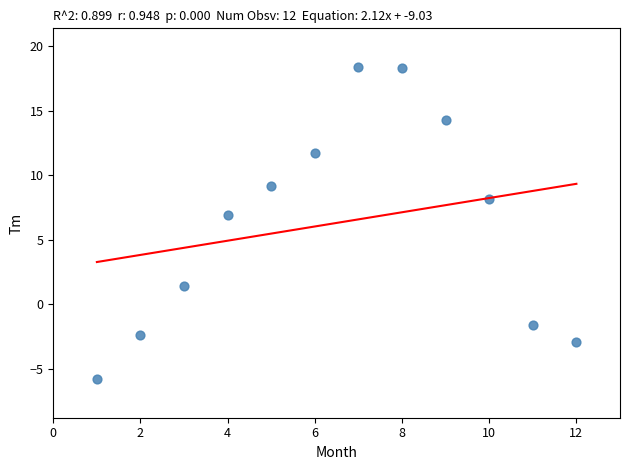

What is the average Y value?

6.3